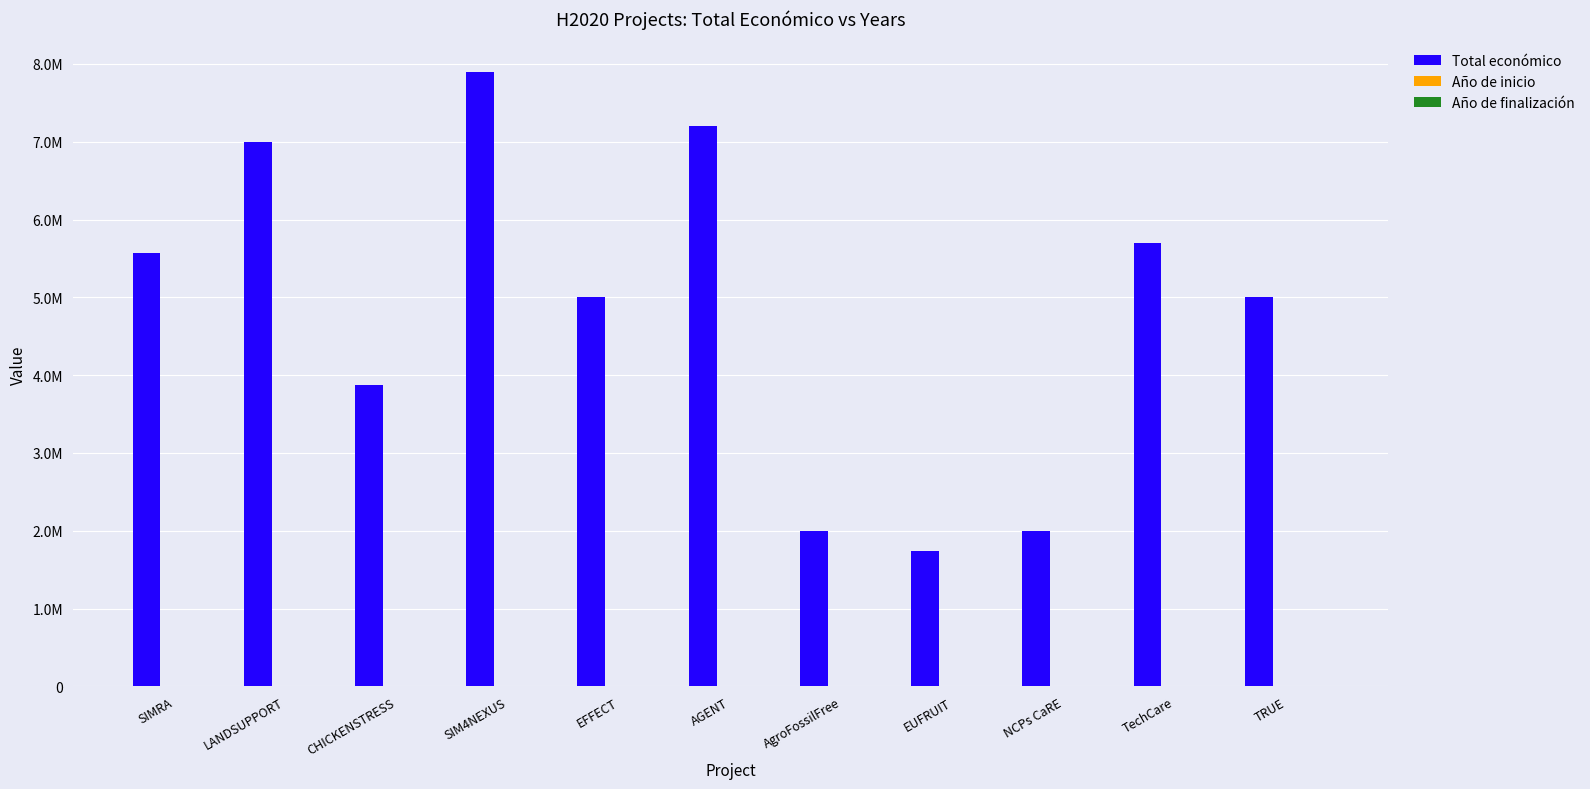

Does the chart contain stacked bars?

No